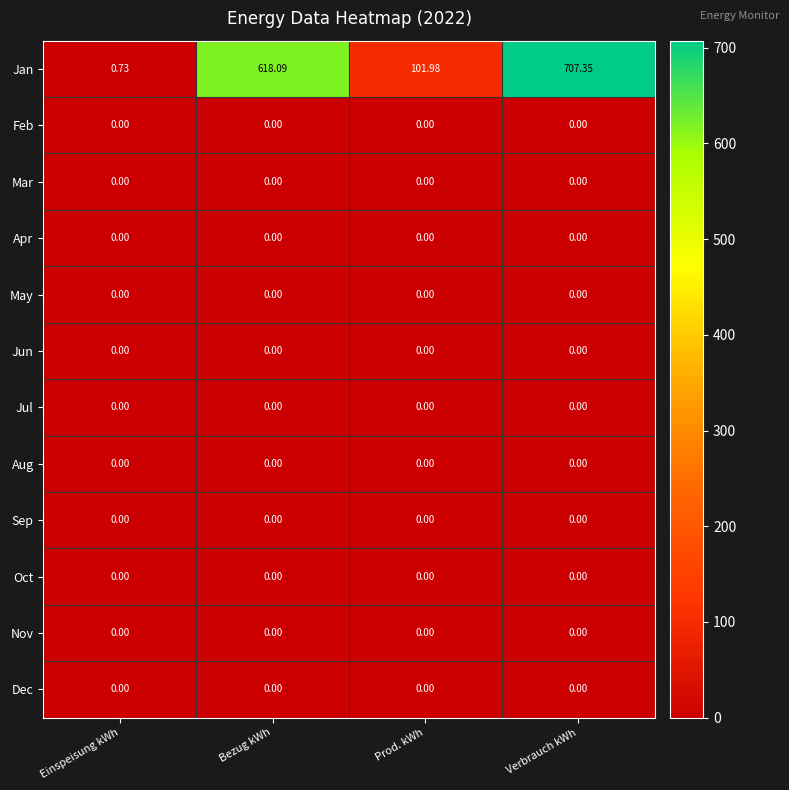

Which series has the largest total across all categories?

Jan